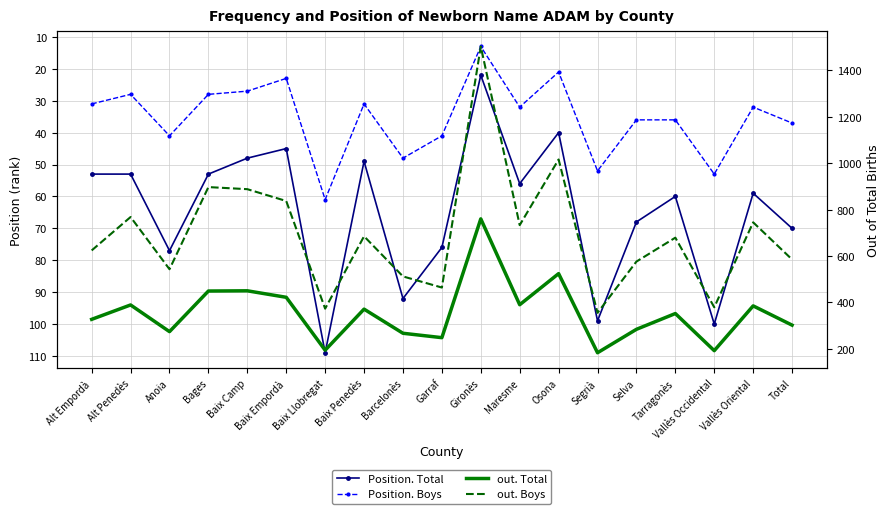

Where is Position. Total nearest to the value 65?

Selva